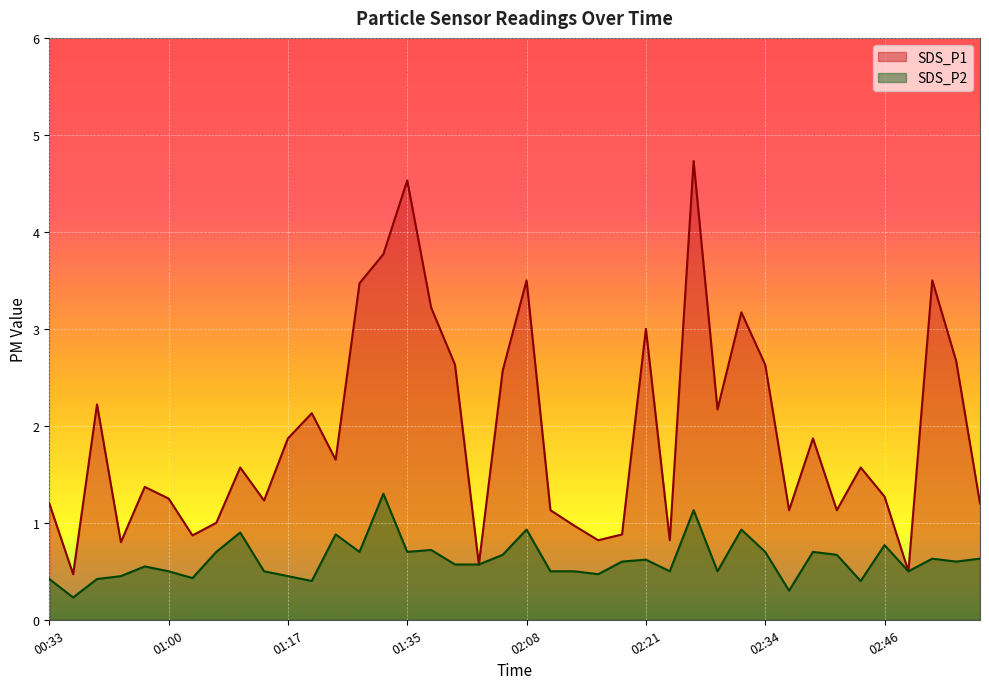

Is the value of SDS_P2 at 02:06 greater than the value of SDS_P1 at 02:24?

No